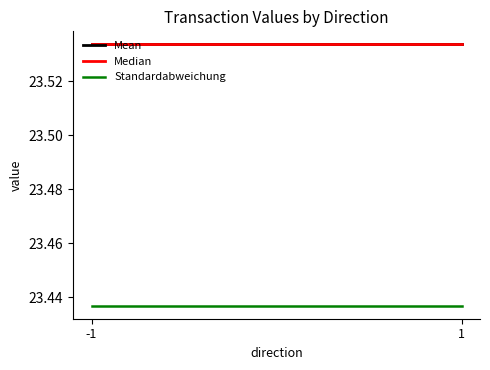

What value does the Standardabweichung series have at 1?

23.4